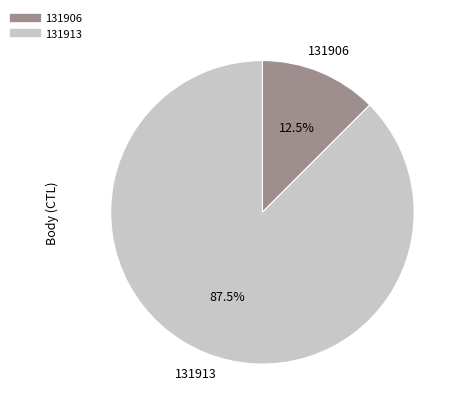

How many segments does this pie chart have?

2